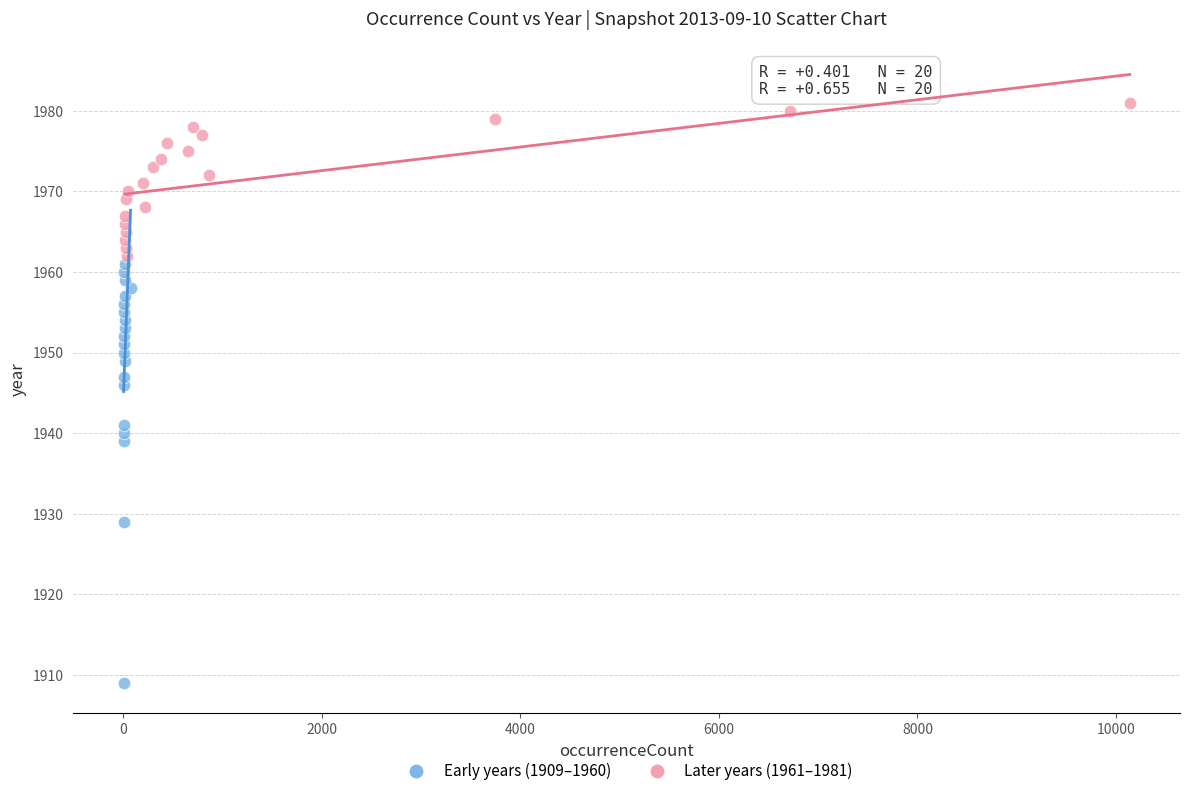

Which series contains the highest Y value?

Later years (1961–1981)